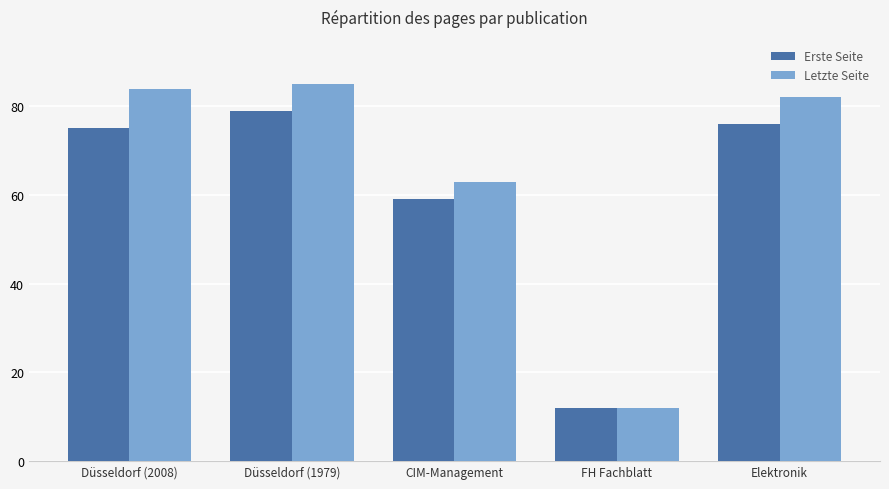

What is the value of the Erste Seite bar at the 5th from the left?

76